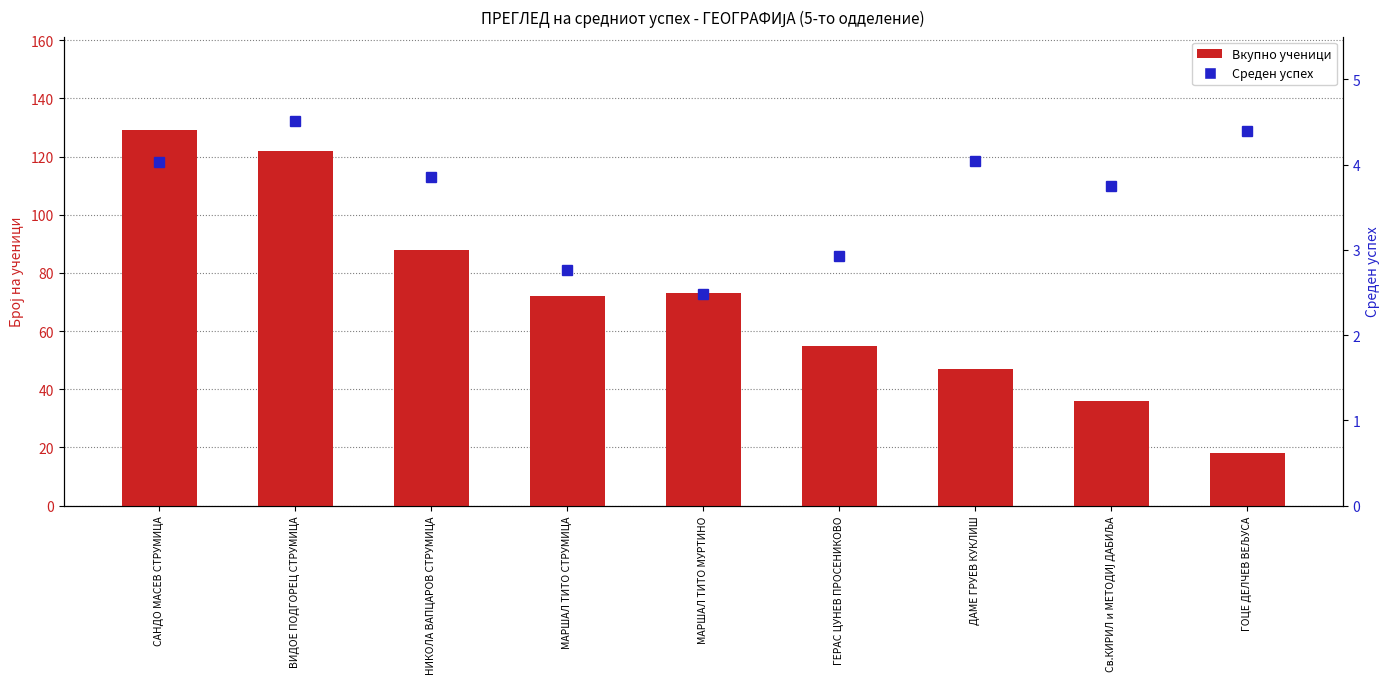

How many groups of bars are there?

9